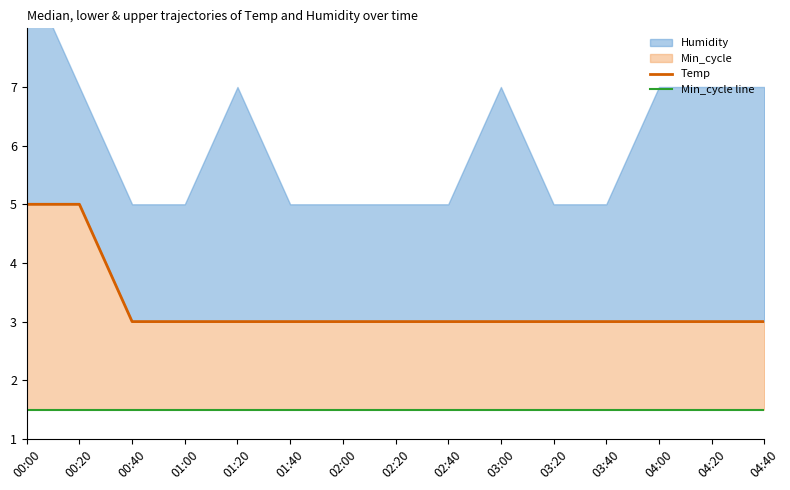

What is the difference between the highest and lowest values at 01:00?

1.5